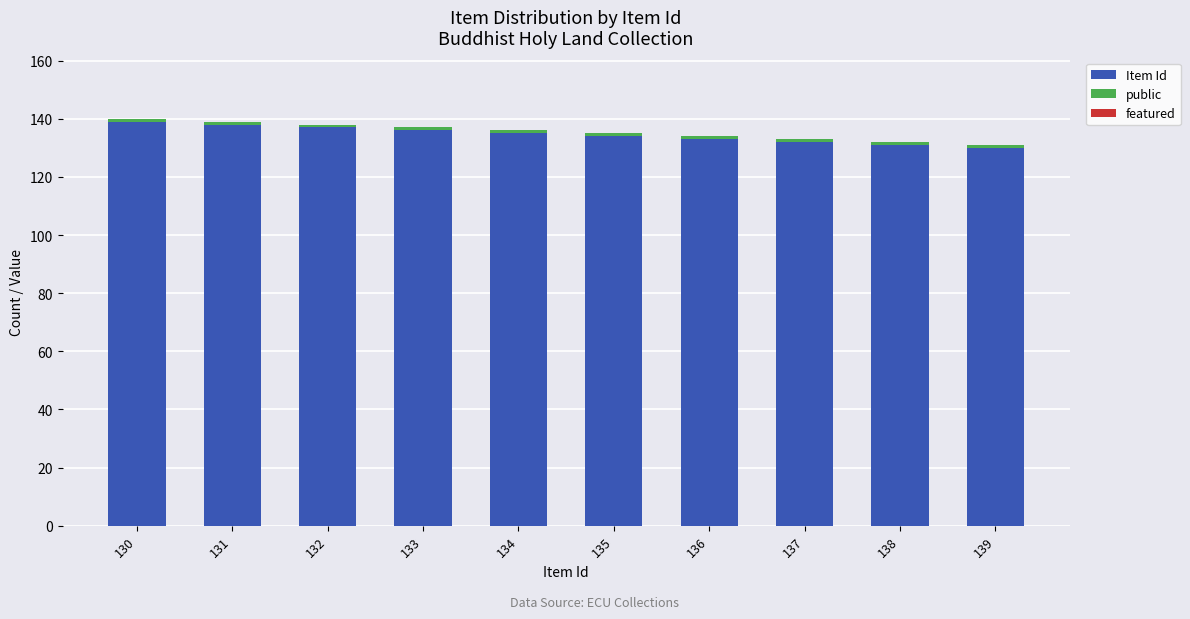

The value of Item Id at 137 is 132. True or false?

True